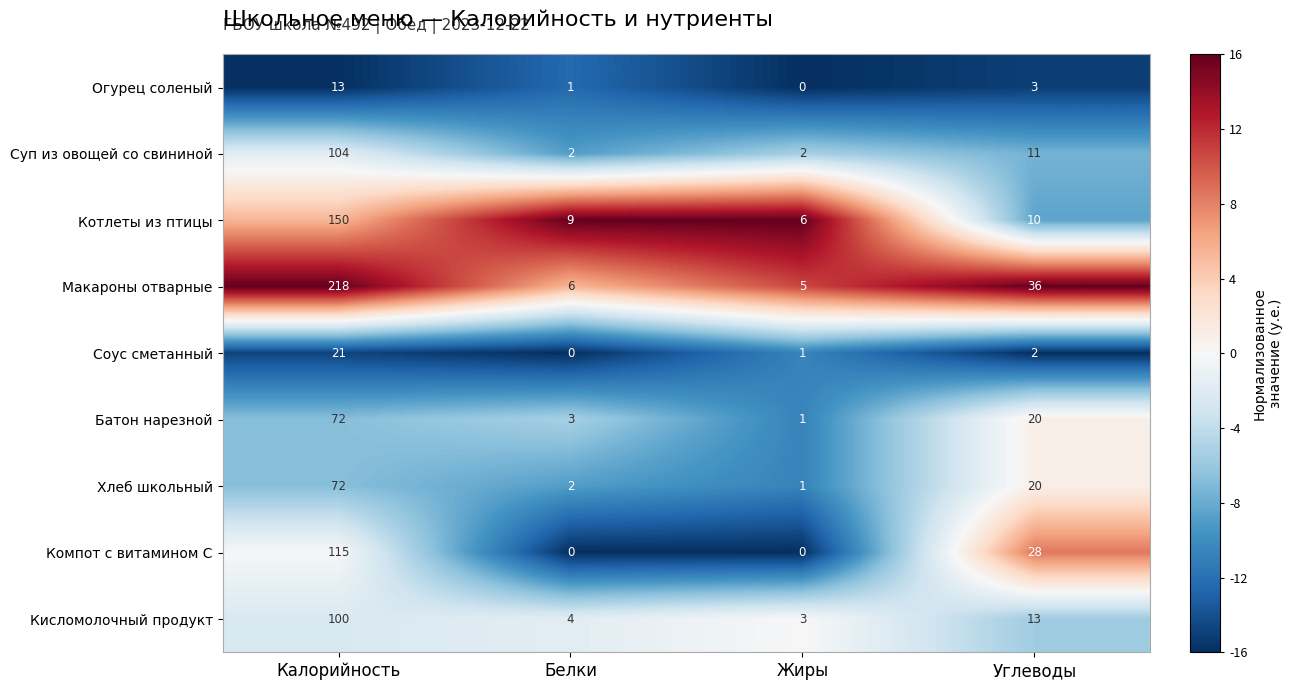

Which series has the largest total across all categories?

Макароны отварные